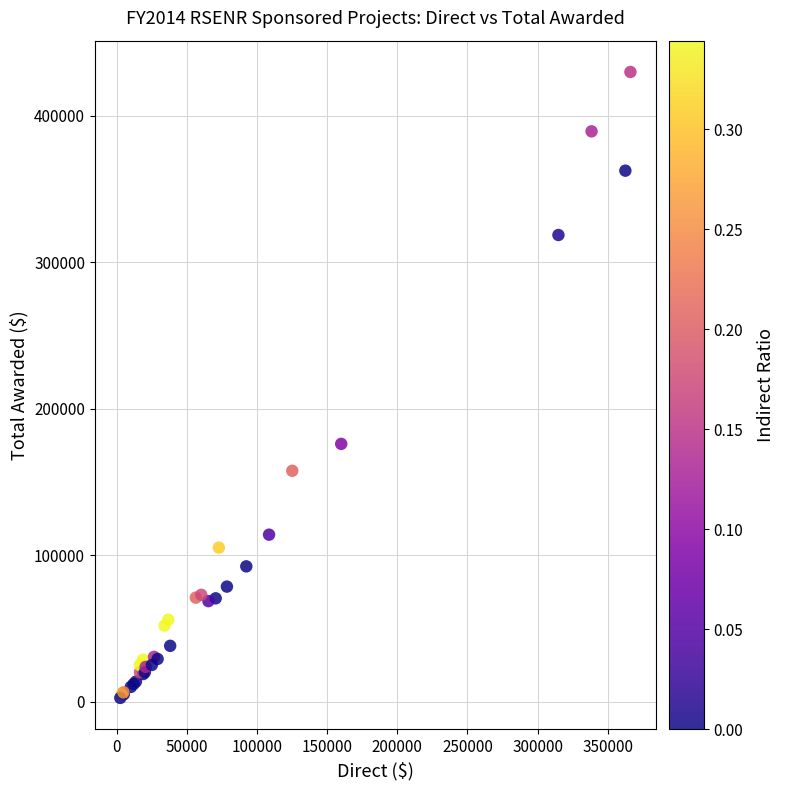

What Y value in the scatter plot is closest to 216250?

176000